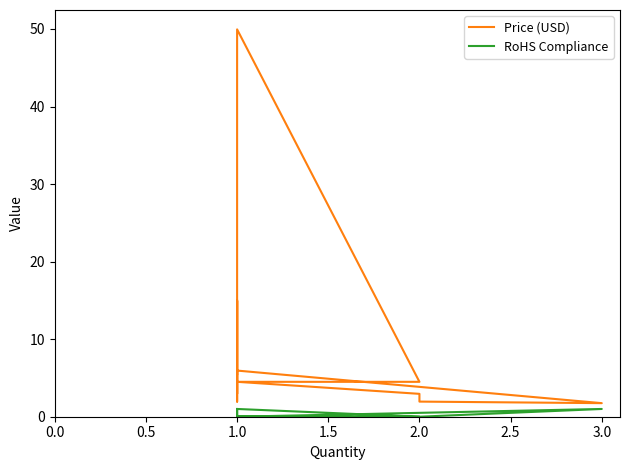

At how many categories does at least one series exceed 23?

1